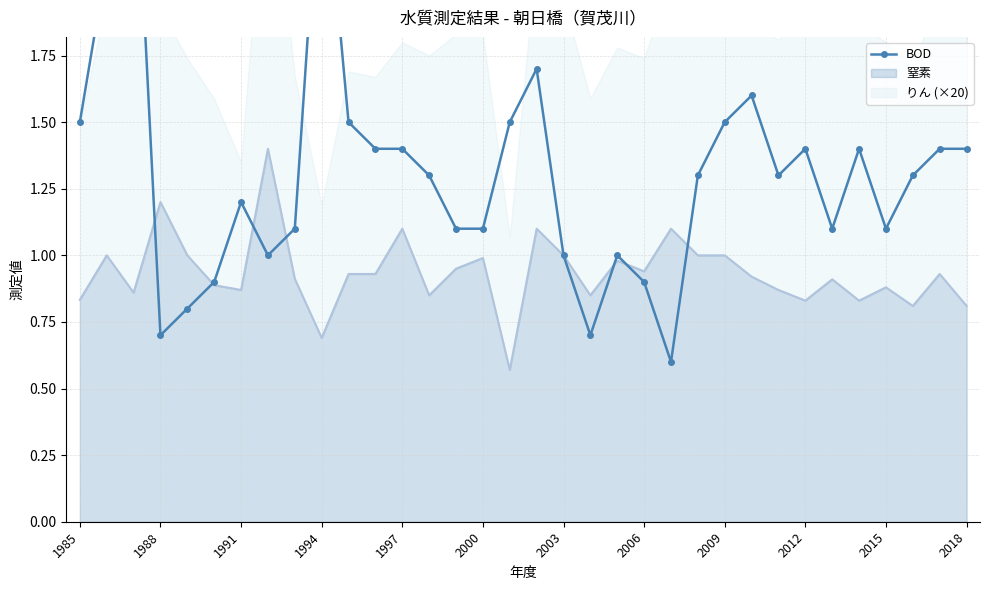

What is the highest value of the 窒素 series?

1.4